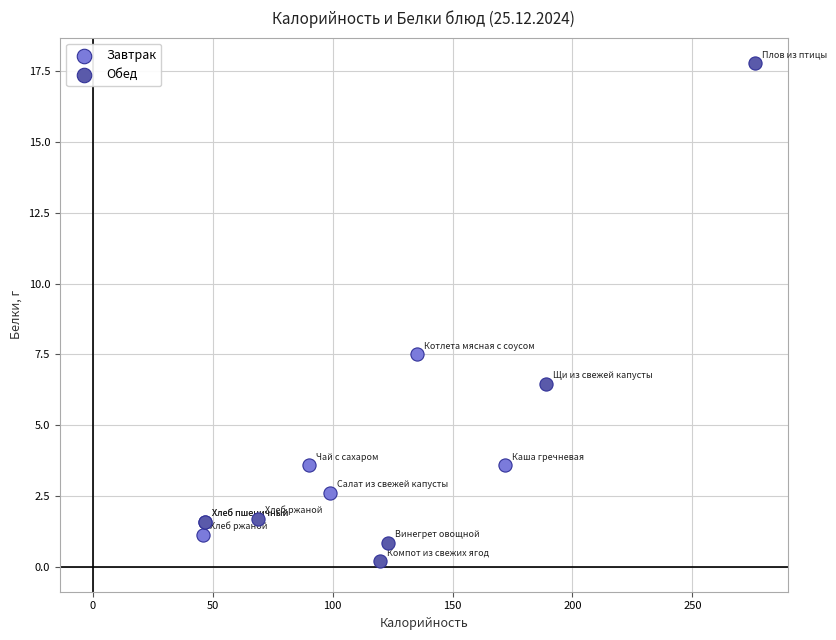

Which series has the widest spread of Y values?

Обед